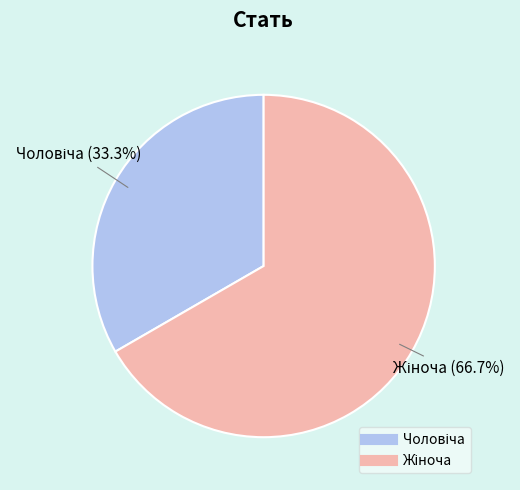

Is there a majority slice in this chart?

Yes